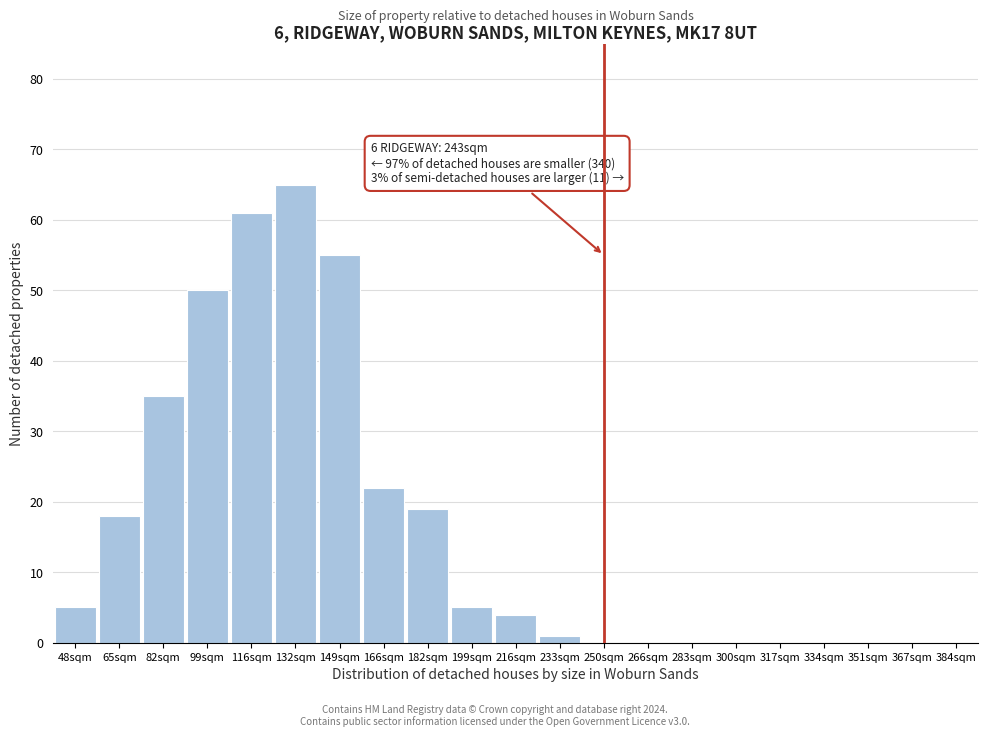

Reading right to left, transcribe all the data shown in this chart.

367sqm=0	351sqm=0	334sqm=0	317sqm=0	300sqm=0	283sqm=0	266sqm=0	250sqm=0	233sqm=1	216sqm=4	199sqm=5	182sqm=19	166sqm=22	149sqm=55	132sqm=65	116sqm=61	99sqm=50	82sqm=35	65sqm=18	48sqm=5